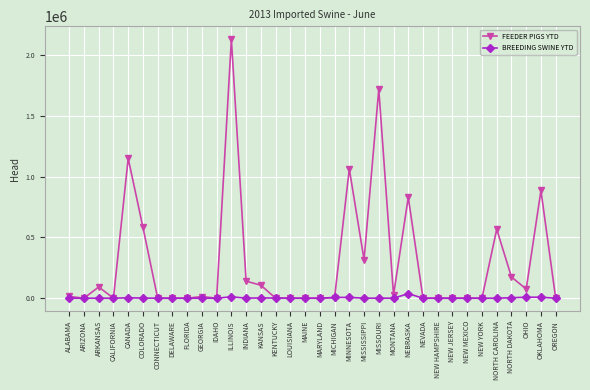

Which label corresponds to the largest value in the chart?

ILLINOIS